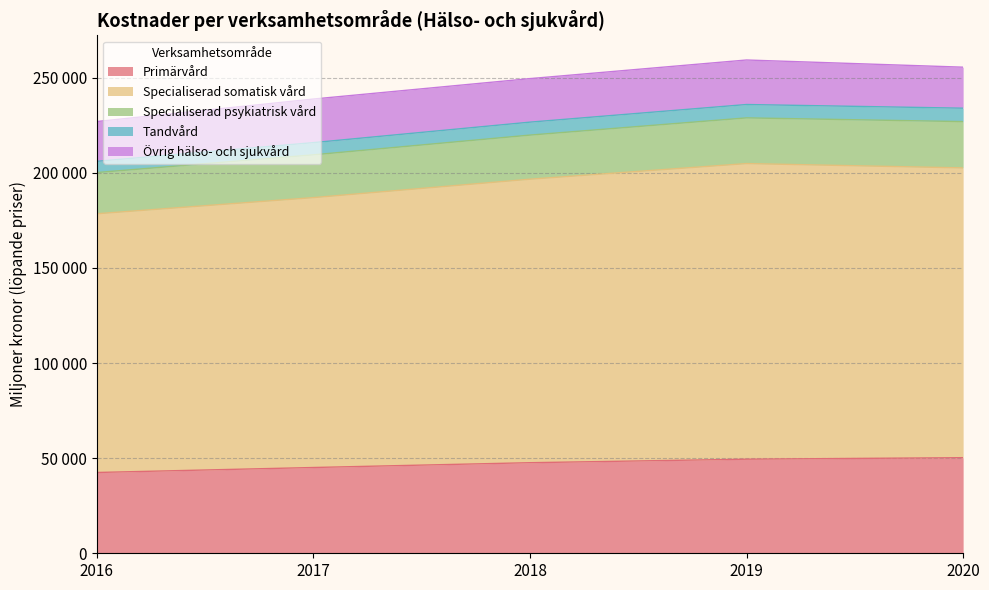

True or false: Primärvård has more than 1 points higher than both neighbors.

False